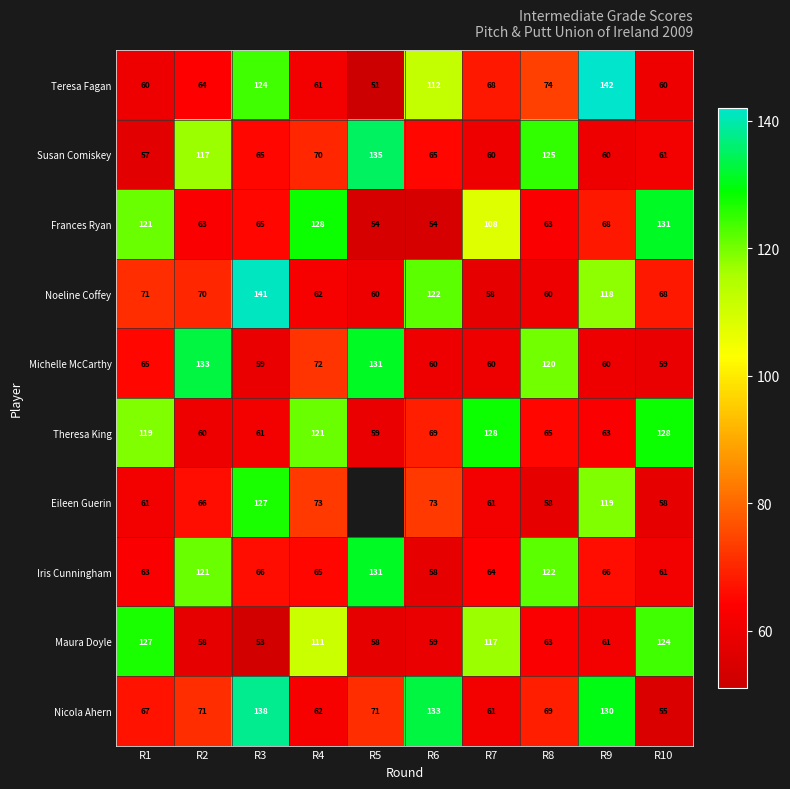

Which category has the lowest value in the Teresa Fagan series?

R5